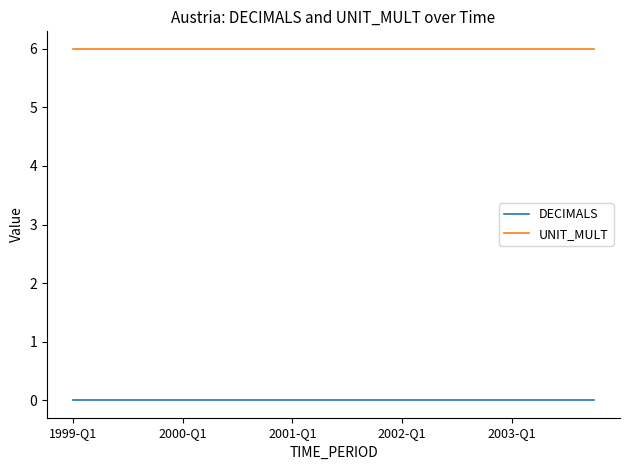

Rank the series by their maximum value, from highest to lowest.

UNIT_MULT, DECIMALS